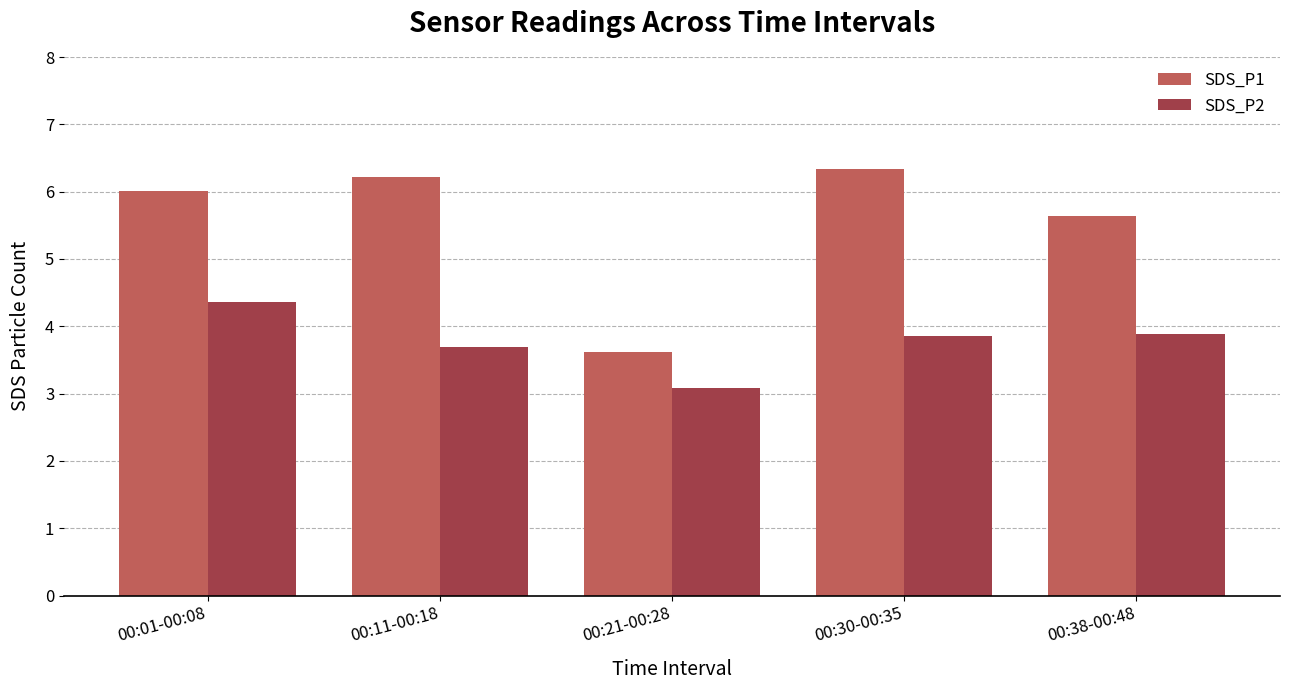

What is the approximate value of SDS_P2 at 00:30-00:35?

3.9